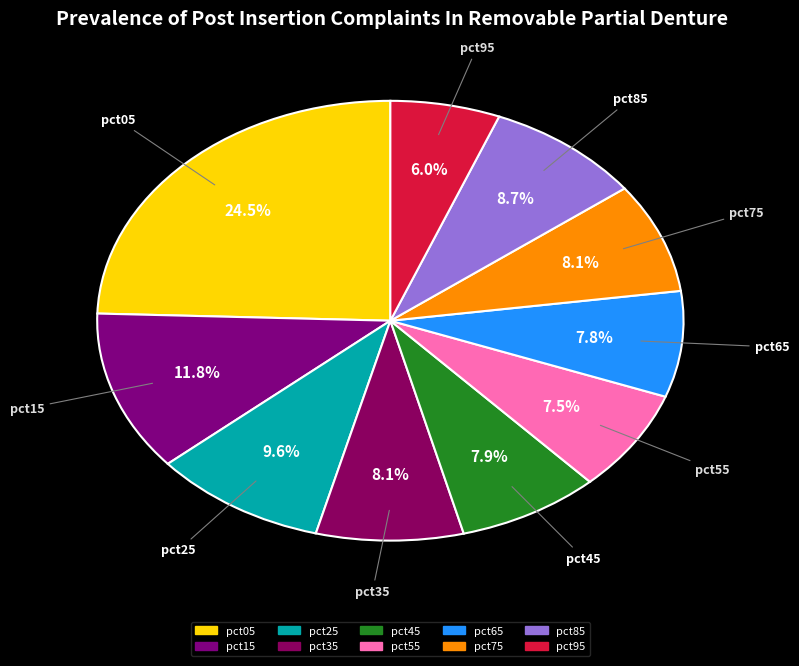

To the nearest percent, what percentage of the pie is pct15?

12%